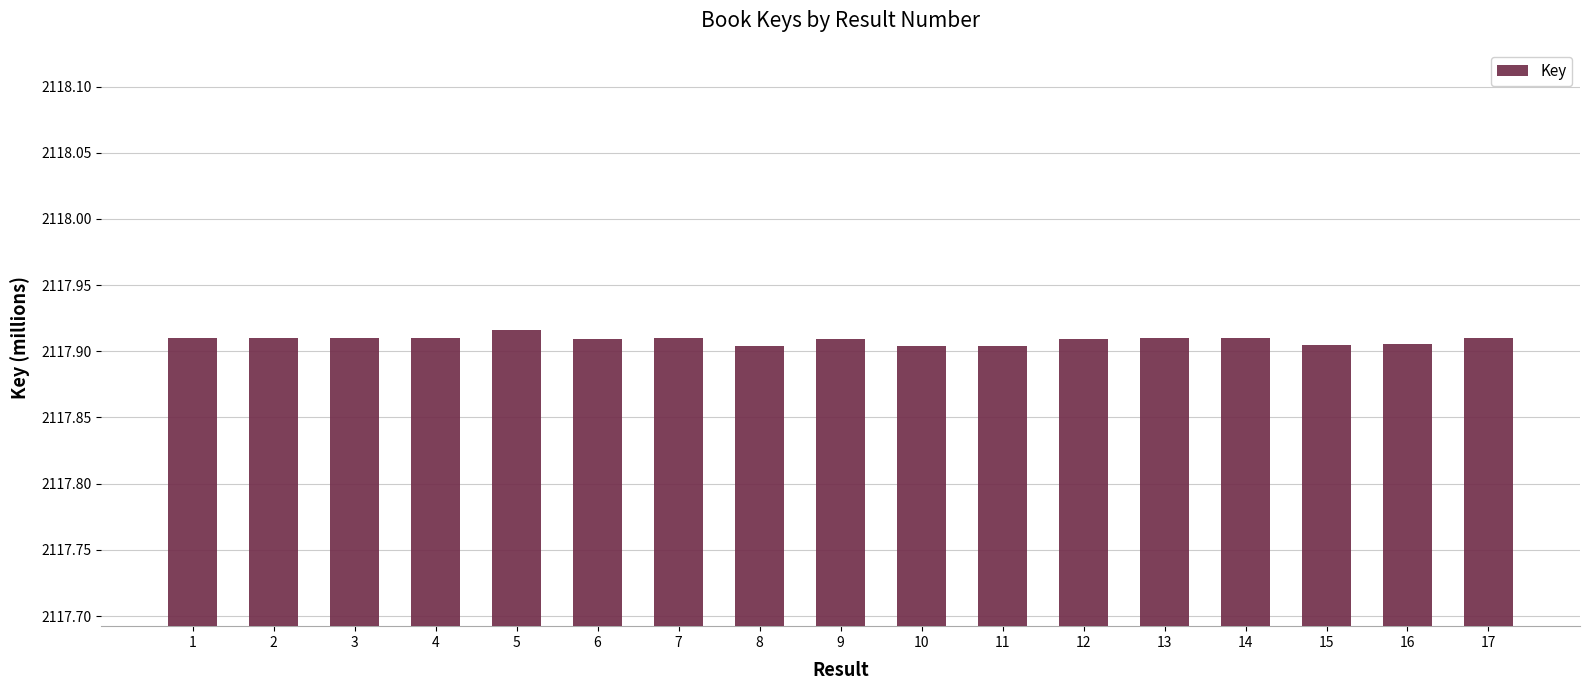

True or false: the data shows 2117.9 at 7.

True